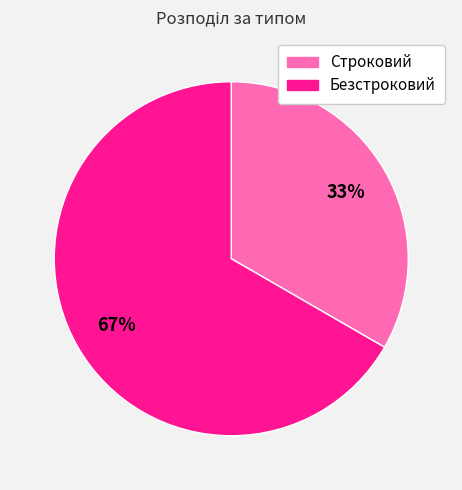

Between Строковий and Безстроковий, which is larger?

Безстроковий